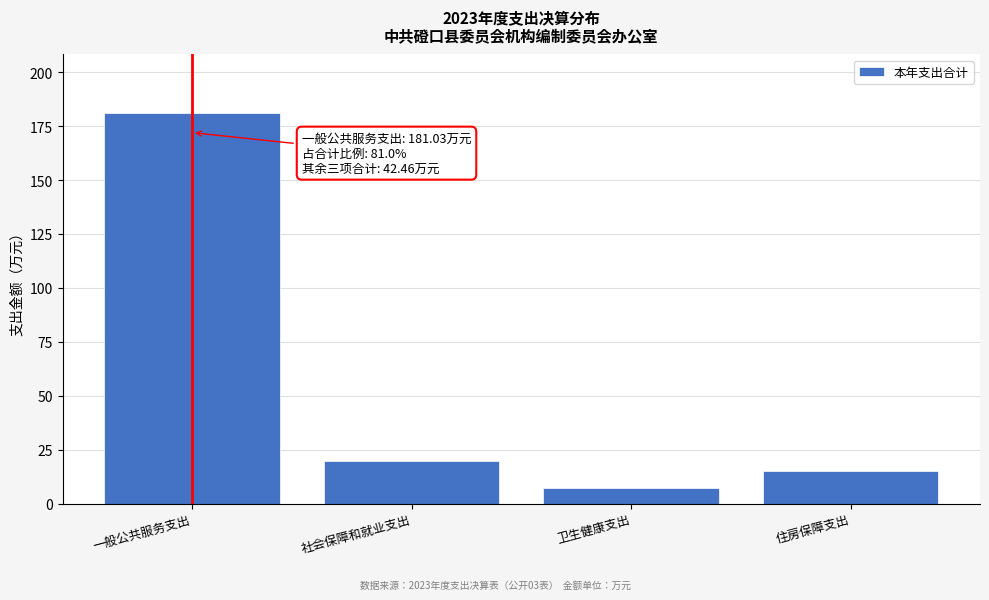

Reading left to right, list all the values displayed in this chart.

一般公共服务支出=181.0	社会保障和就业支出=19.9	卫生健康支出=7.4	住房保障支出=15.2